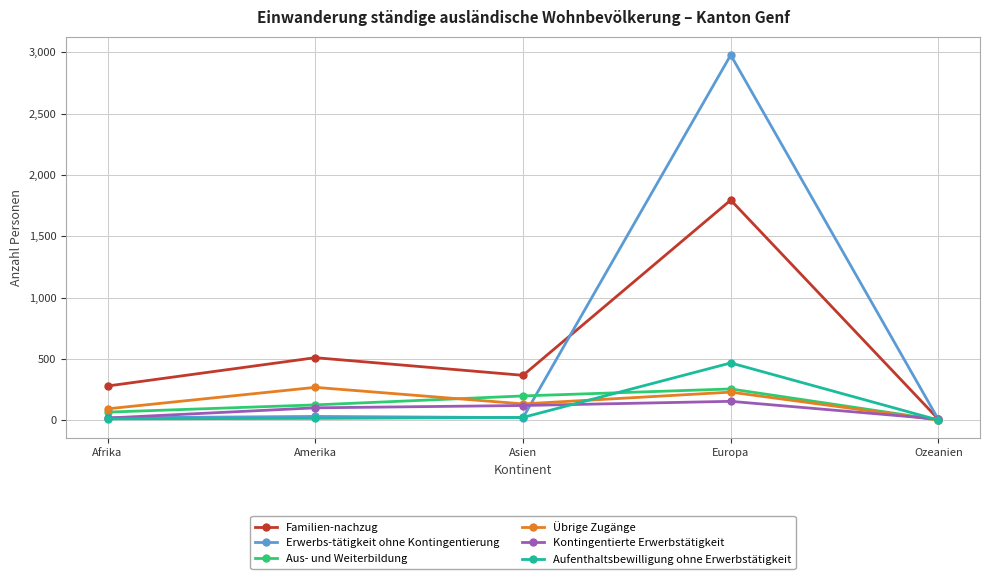

Where does the Familien-nachzug series first go above 366?

Amerika